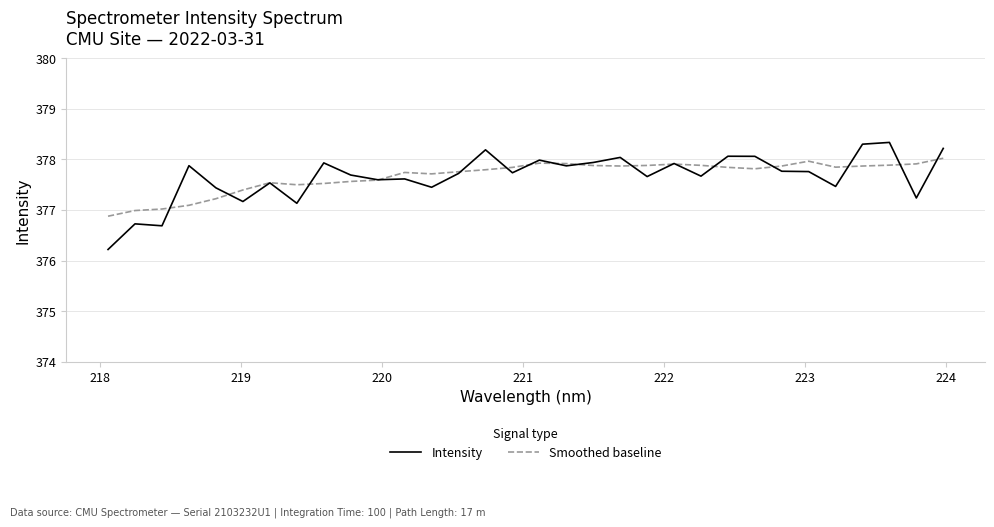

Which series has the widest spread of values?

Intensity